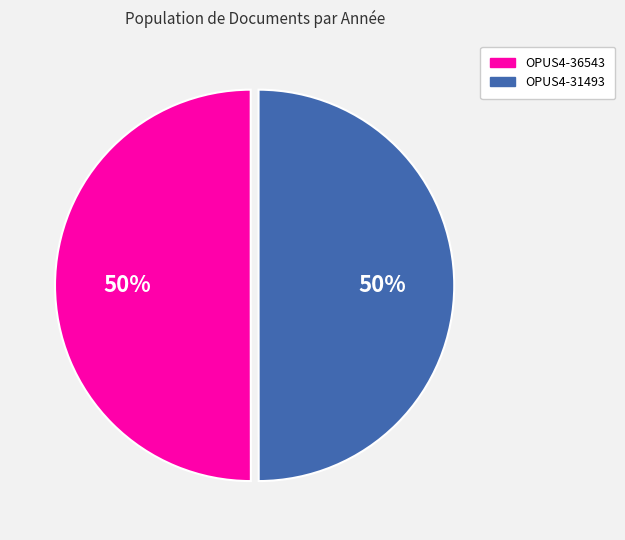

To the nearest percent, what is the combined percentage of OPUS4-31493 and OPUS4-36543?

100%